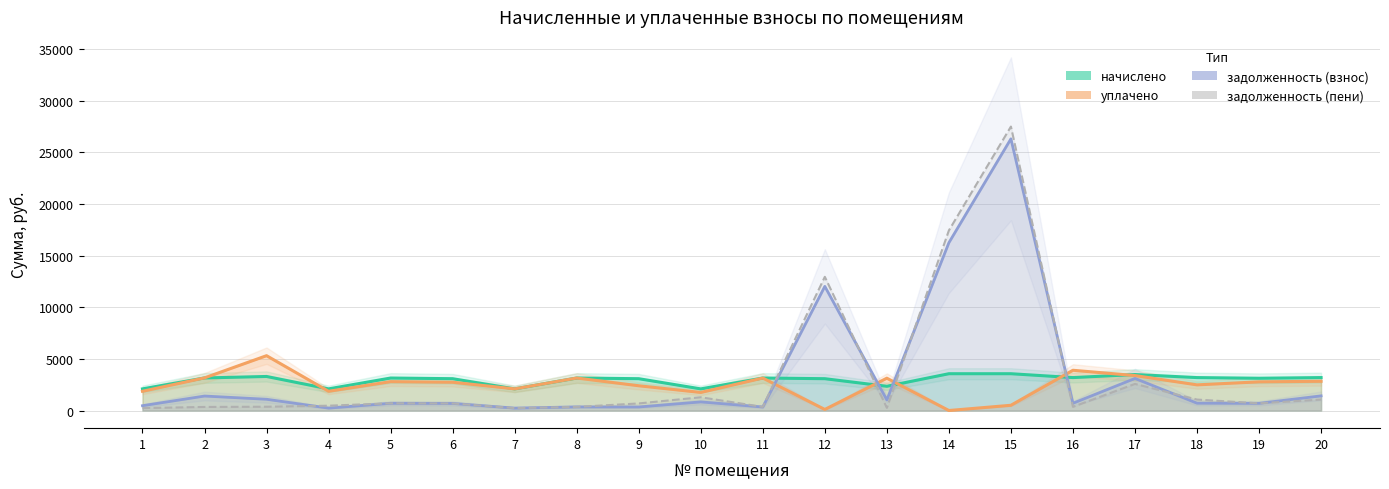

What is the average value of the начислено series?

2958.5